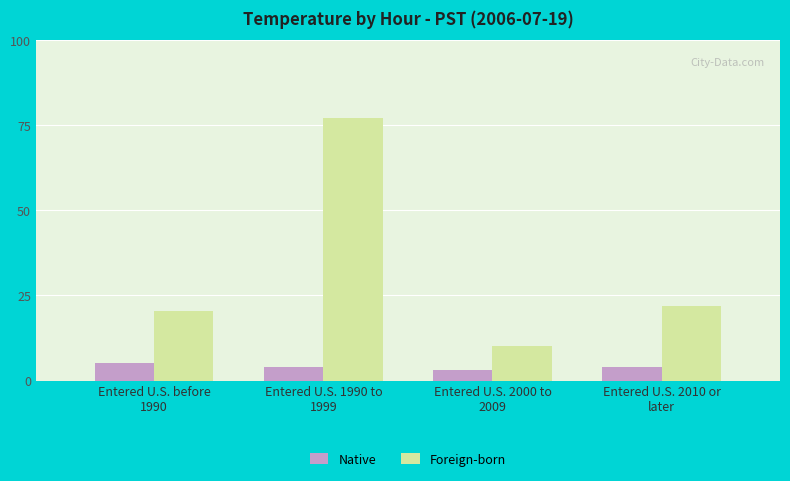

How many values in the Foreign-born series are below 22?

2